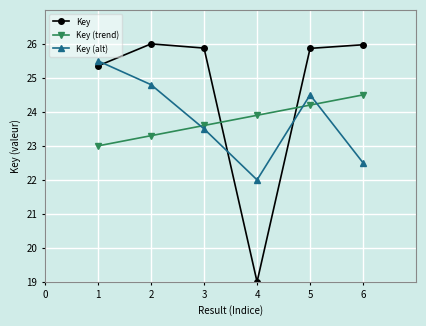

How many interior local valleys does the Key series have?

1